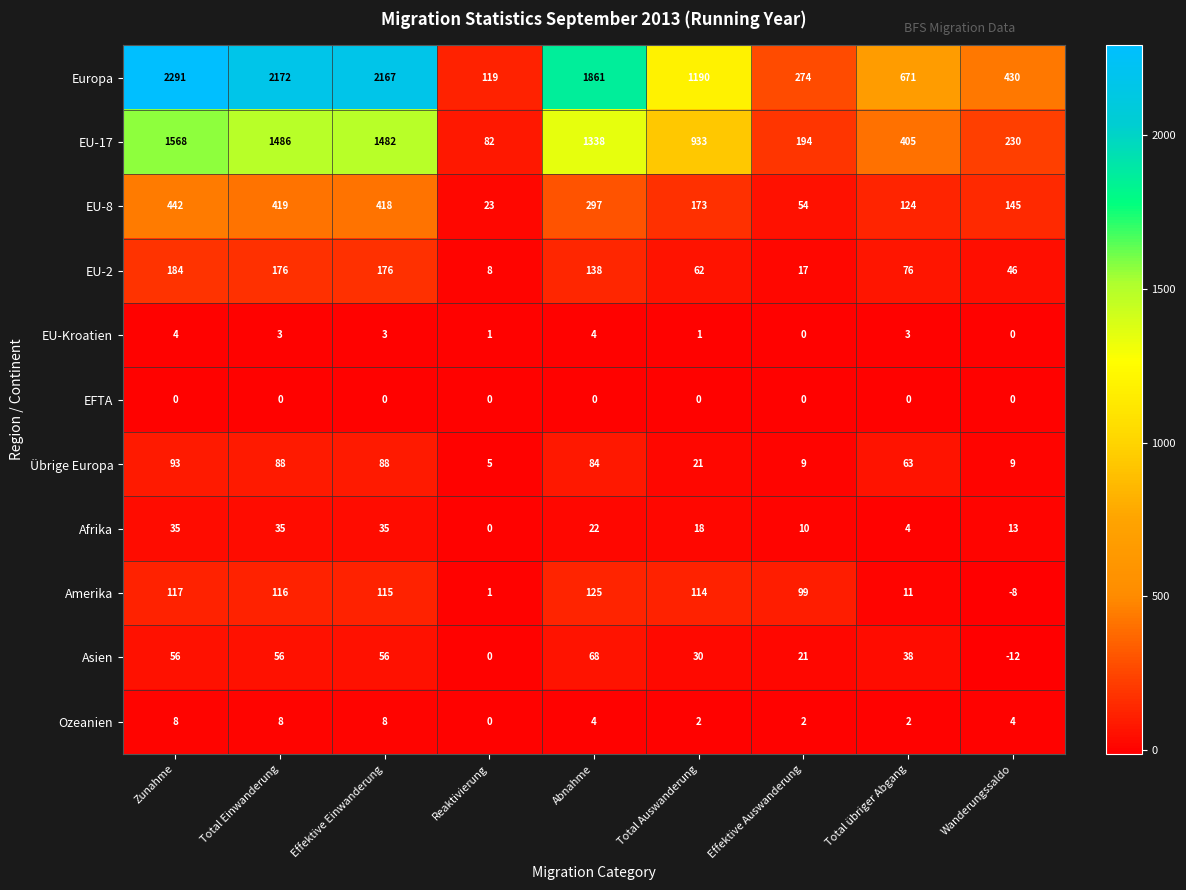

What is the difference between the maximum and second lowest values in the Ozeanien series?

6